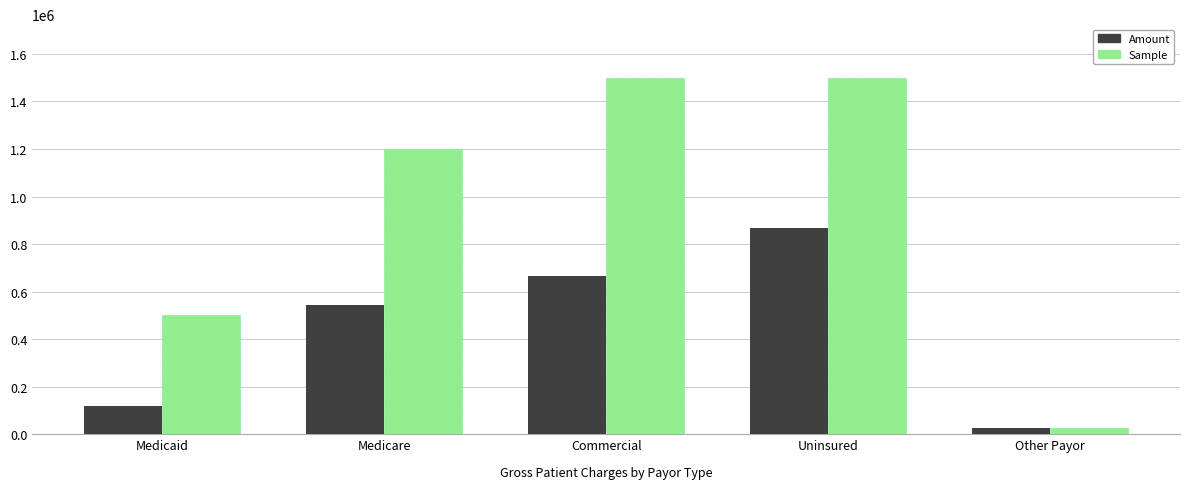

Reading right to left, extract all data points from this chart.

Amount: 27367	867555	666696	543150	117918
Sample: 25000	1500000	1500000	1200000	500000